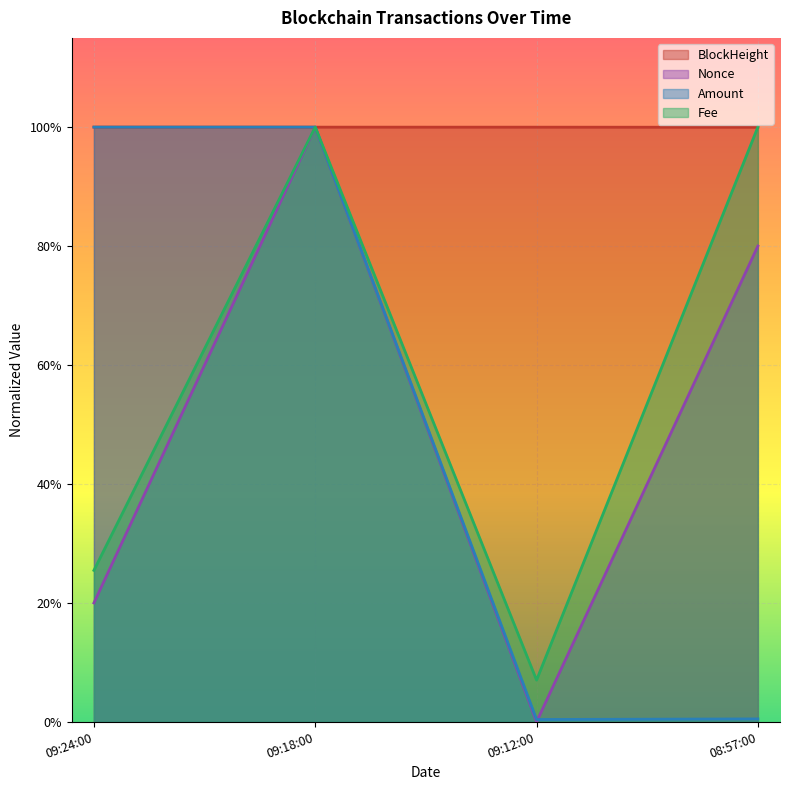

Rank the series by their maximum value, from highest to lowest.

BlockHeight, Nonce, Amount, Fee